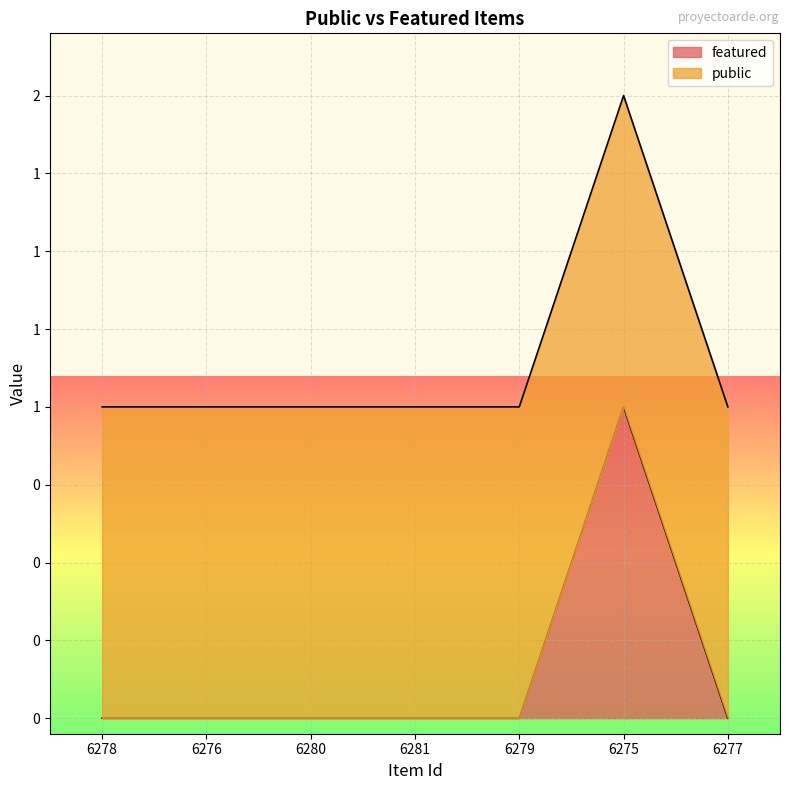

How many interior local peaks (higher than both neighbors) does the data have?

1